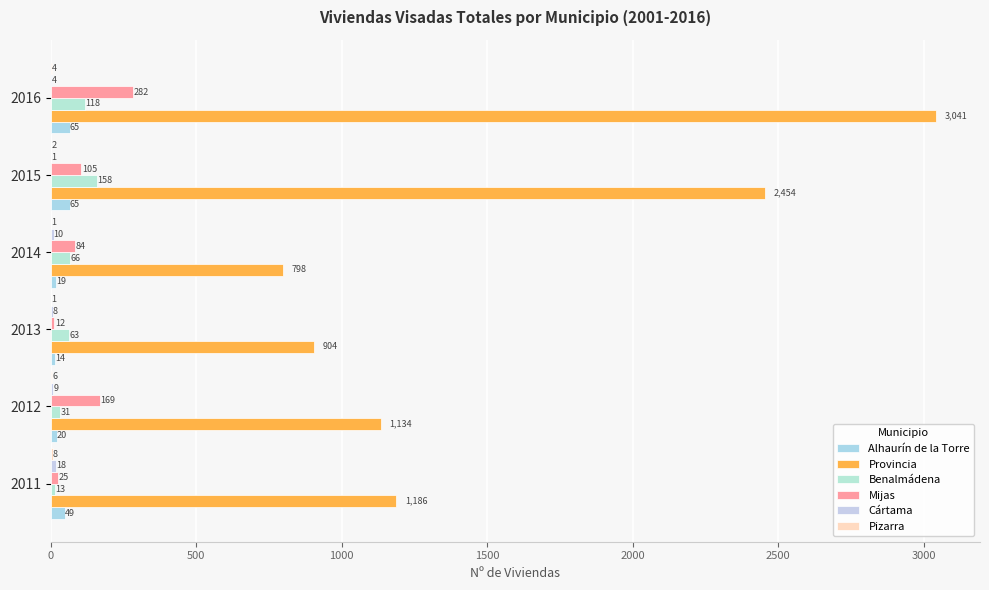

How many series are shown in this chart?

6